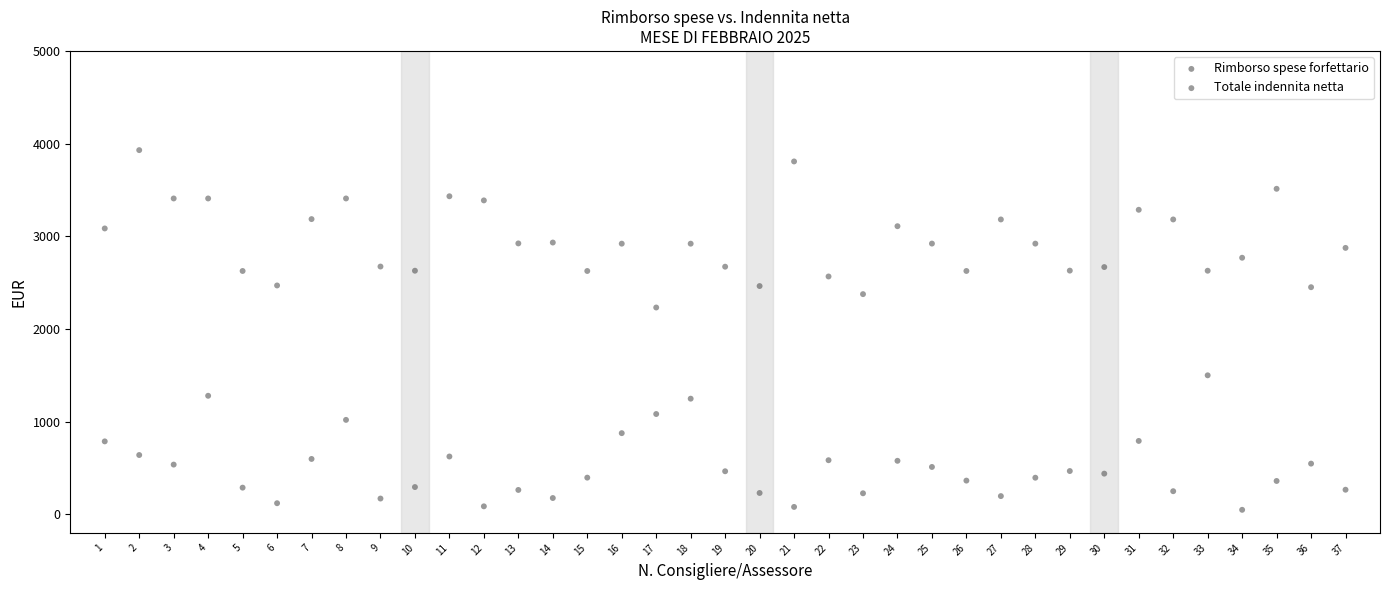

Which series contains the lowest Y value?

Rimborso spese forfettario